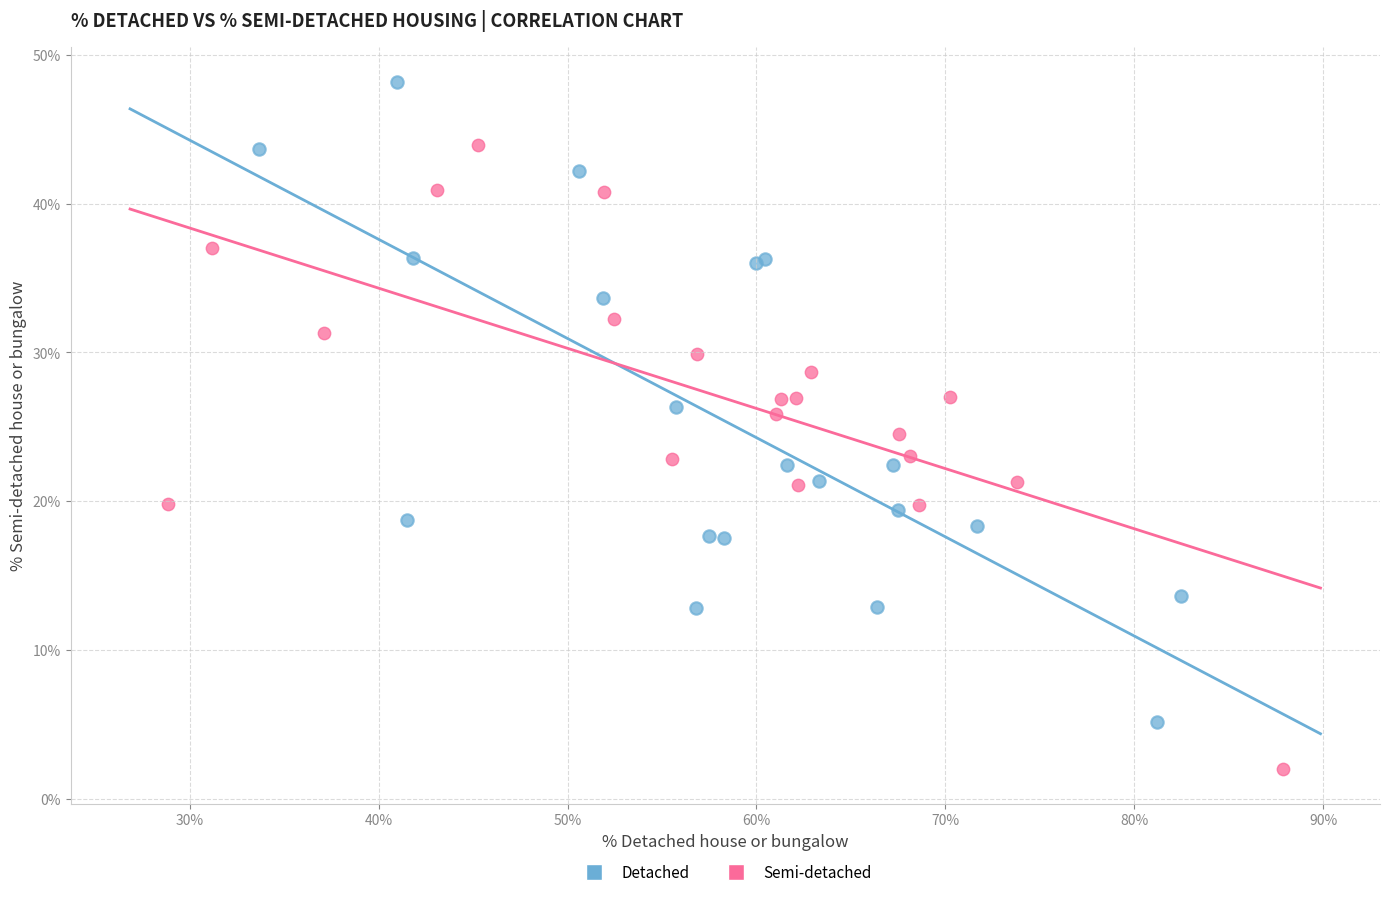

Which series reaches the minimum Y coordinate?

Semi-detached